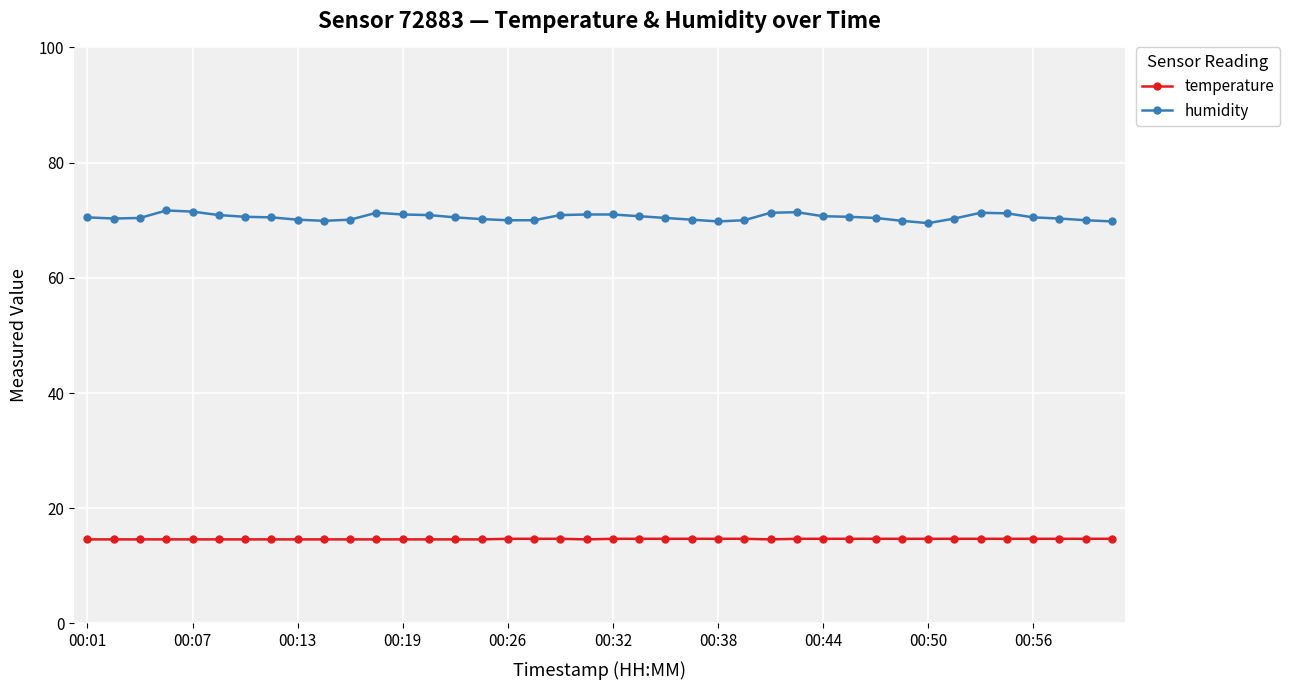

True or false: humidity has more than 0 points higher than both neighbors.

True